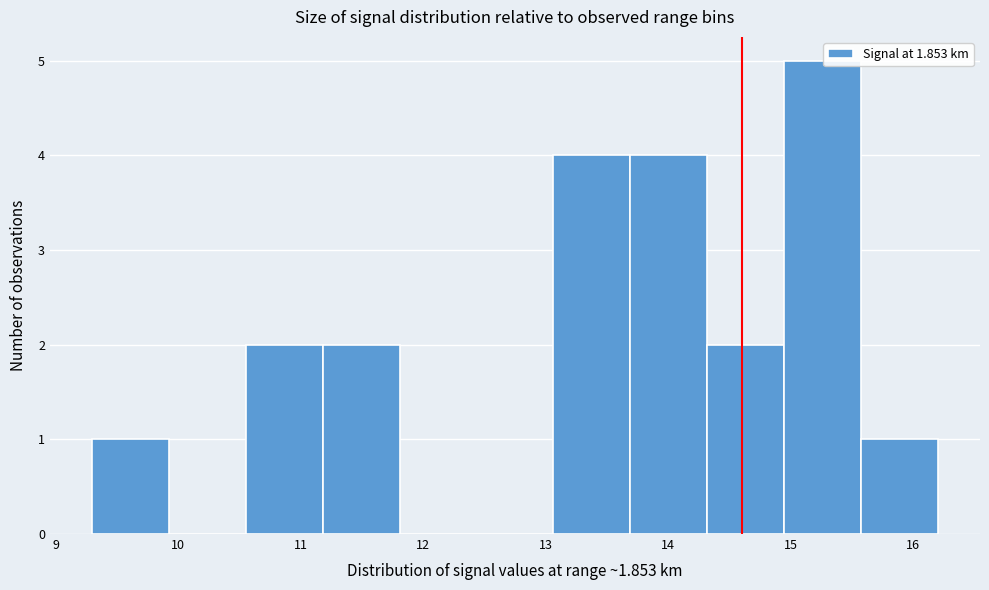

Reading left to right, list every bar in this chart as the range it spans on the x-axis followed by its height. Neither the bar edges nor the heights are printed on the chart, so give them approximately, as read against the axes.

9.3 to 9.9: 1
9.9 to 10.6: 0
10.6 to 11.2: 2
11.2 to 11.8: 2
11.8 to 12.4: 0
12.4 to 13.1: 0
13.1 to 13.7: 4
13.7 to 14.3: 4
14.3 to 14.9: 2
14.9 to 15.6: 5
15.6 to 16.2: 1